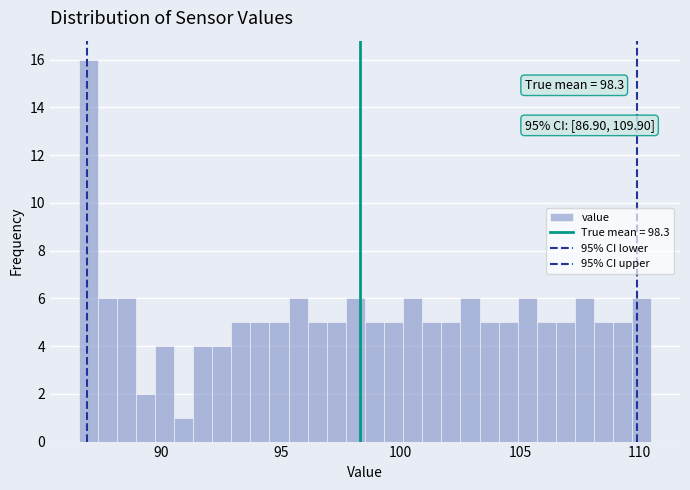

Around what value on the x-axis is the tallest bar? Give the approximate position of its centre, as read against the axis.

87.0